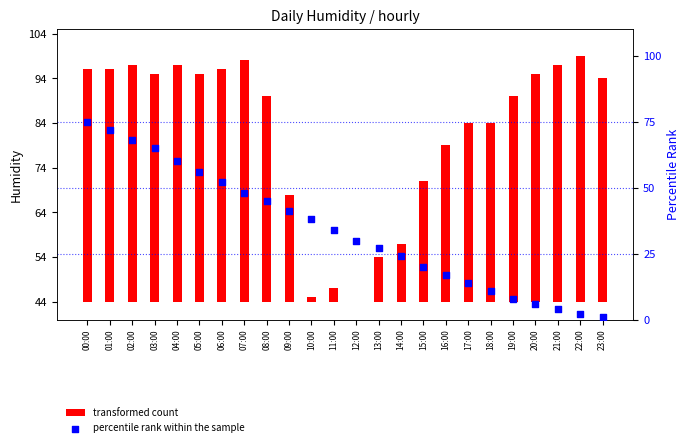

Is the value of transformed count at 04:00 greater than the value of percentile rank within the sample at 08:00?

Yes